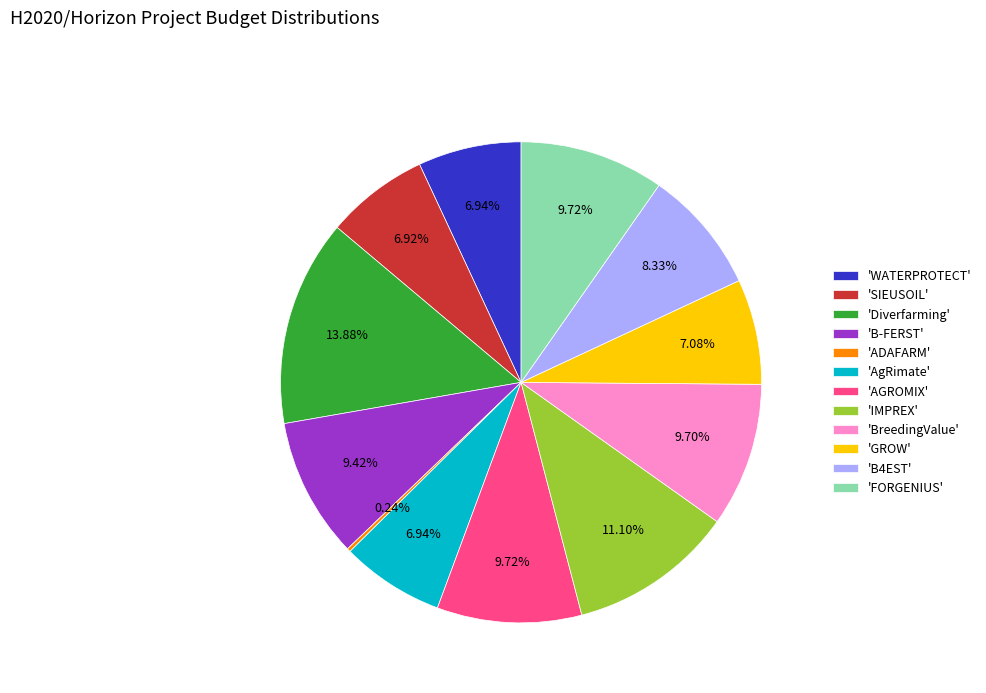

Between 'AGROMIX' and 'IMPREX', which is larger?

'IMPREX'